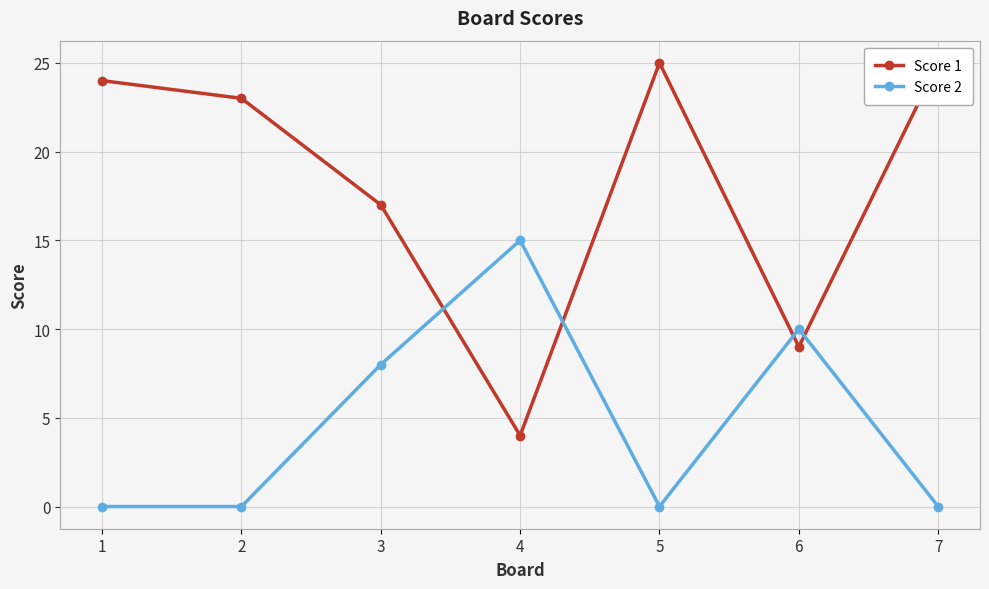

How many Score 2 values are between 0 and 10?

6